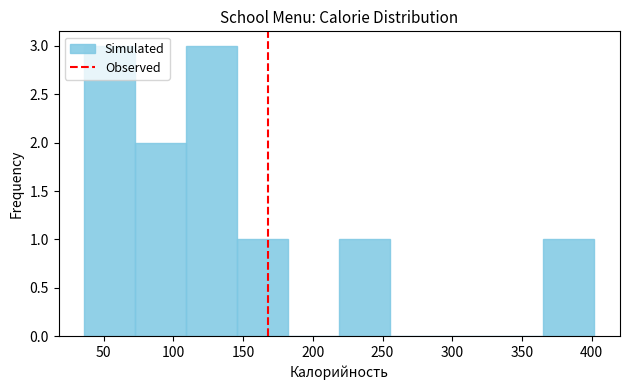

How tall is the bar that spans 220 to 255 on the x-axis? Neither the bar edges nor the heights are printed on the chart, so give them approximately, as read against the axes.

1